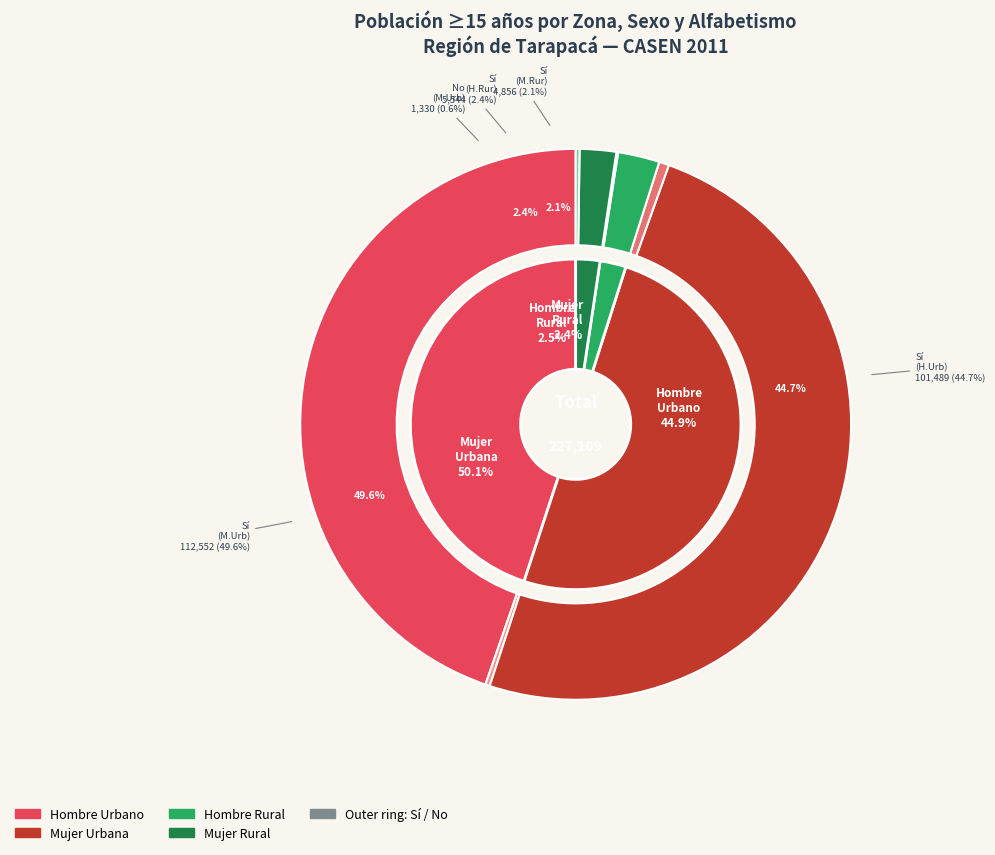

Is there any slice that represents more than half of the pie?

No